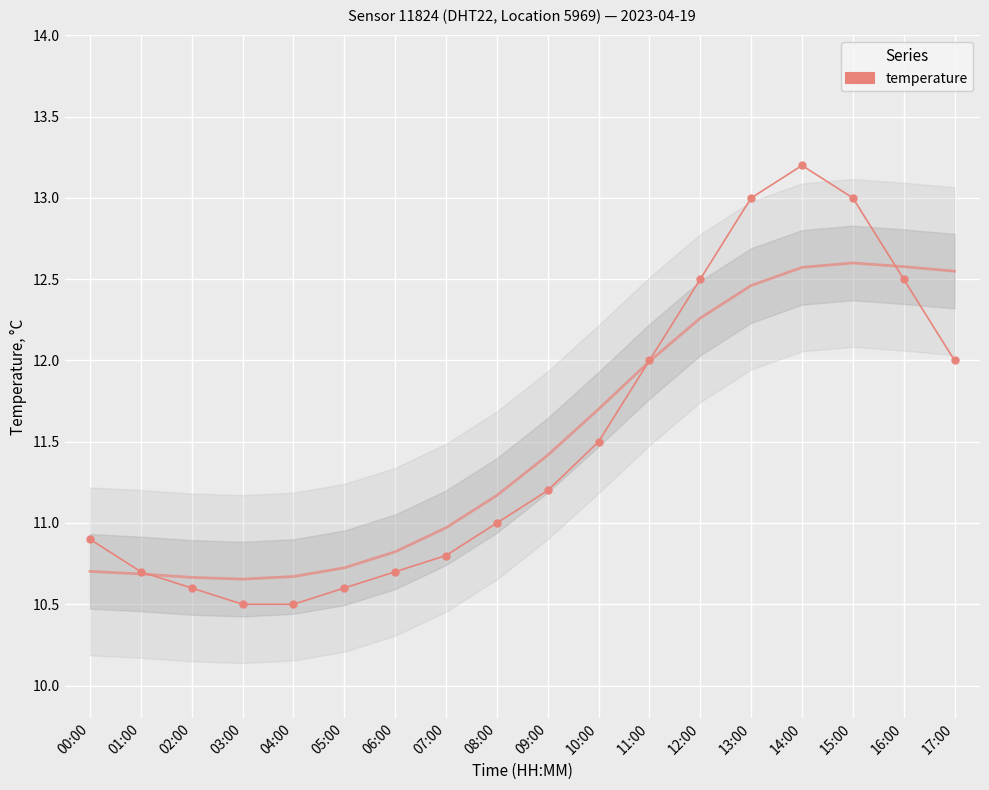

What is the difference between the maximum and minimum values?

2.7